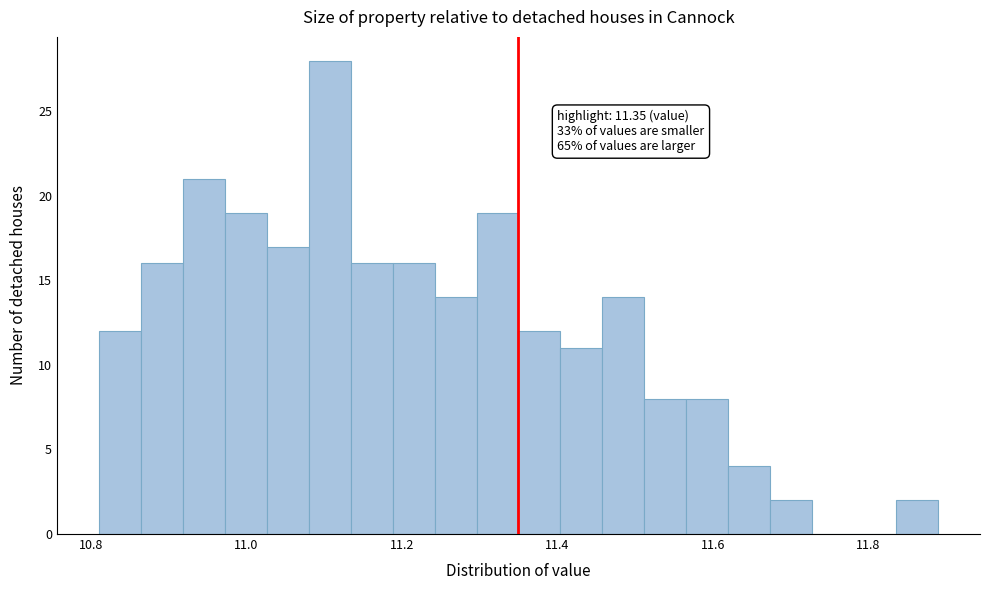

Read against the x-axis, roughly where is the centre of the tallest bar?

11.10